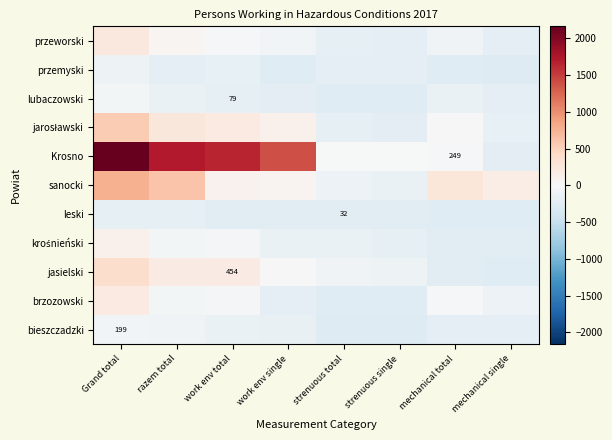

Which label corresponds to the smallest value in the chart?

strenuous total